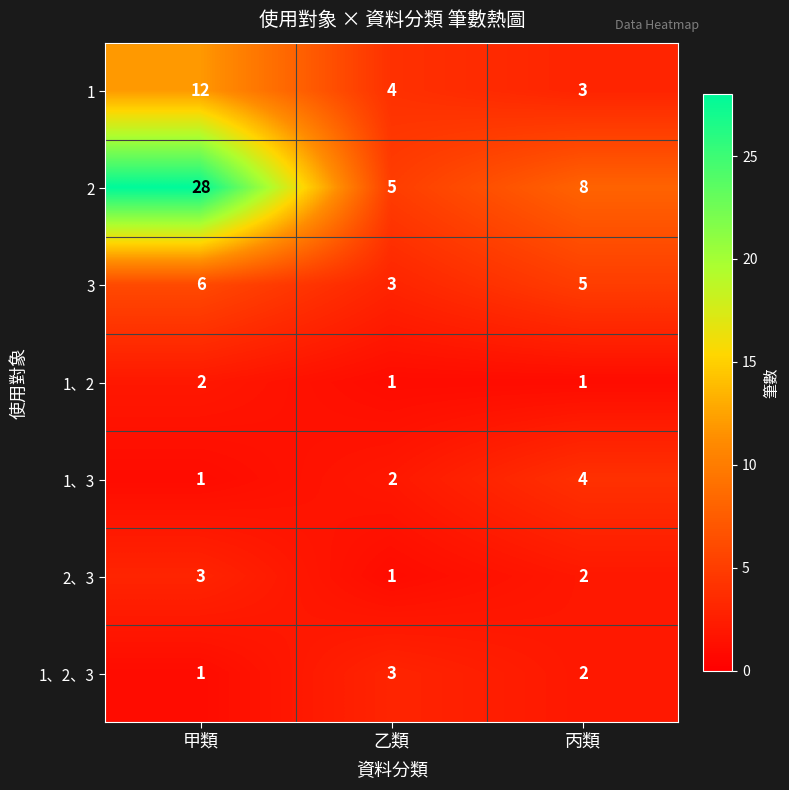

Which series has the largest total across all categories?

2